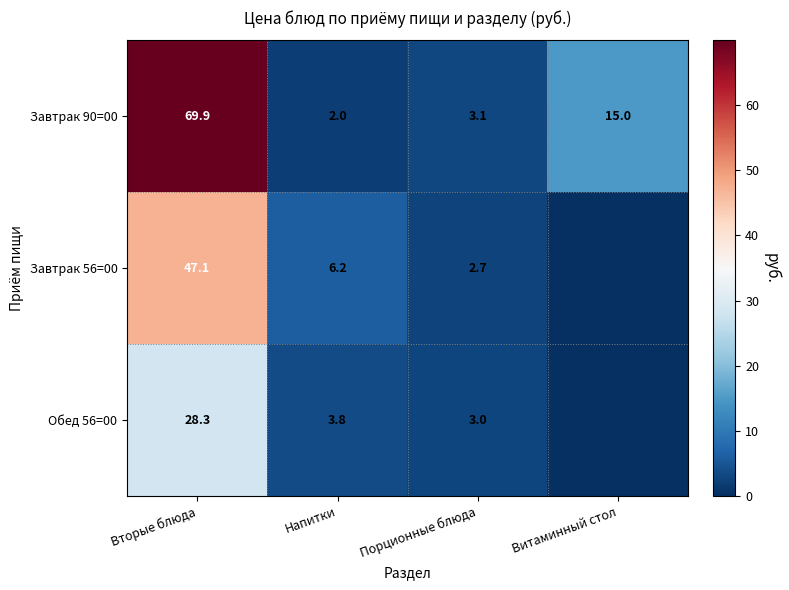

At how many categories does at least one series exceed 27?

1